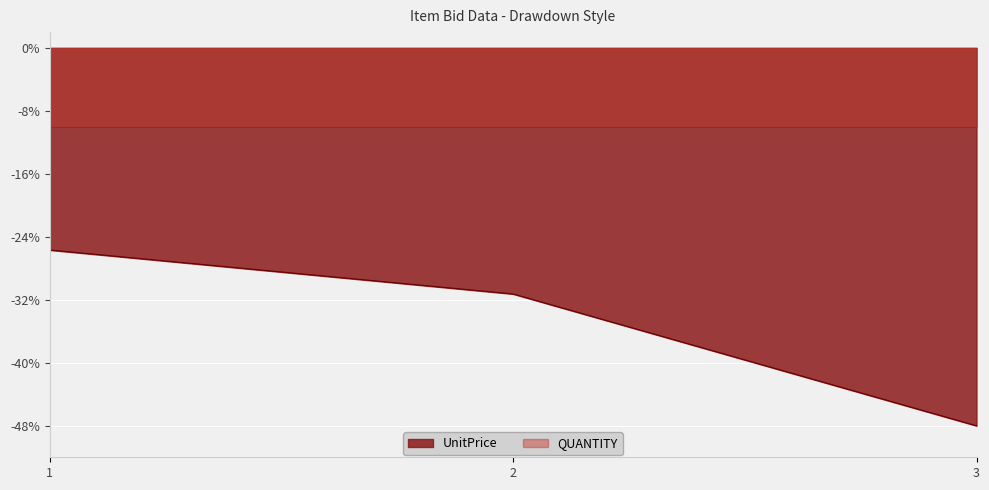

Is it true that the value at 1 is -25.7?

True